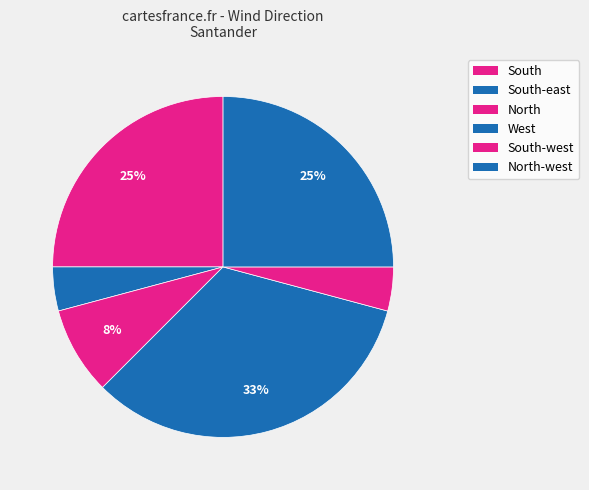

Count the number of slices in the pie.

6